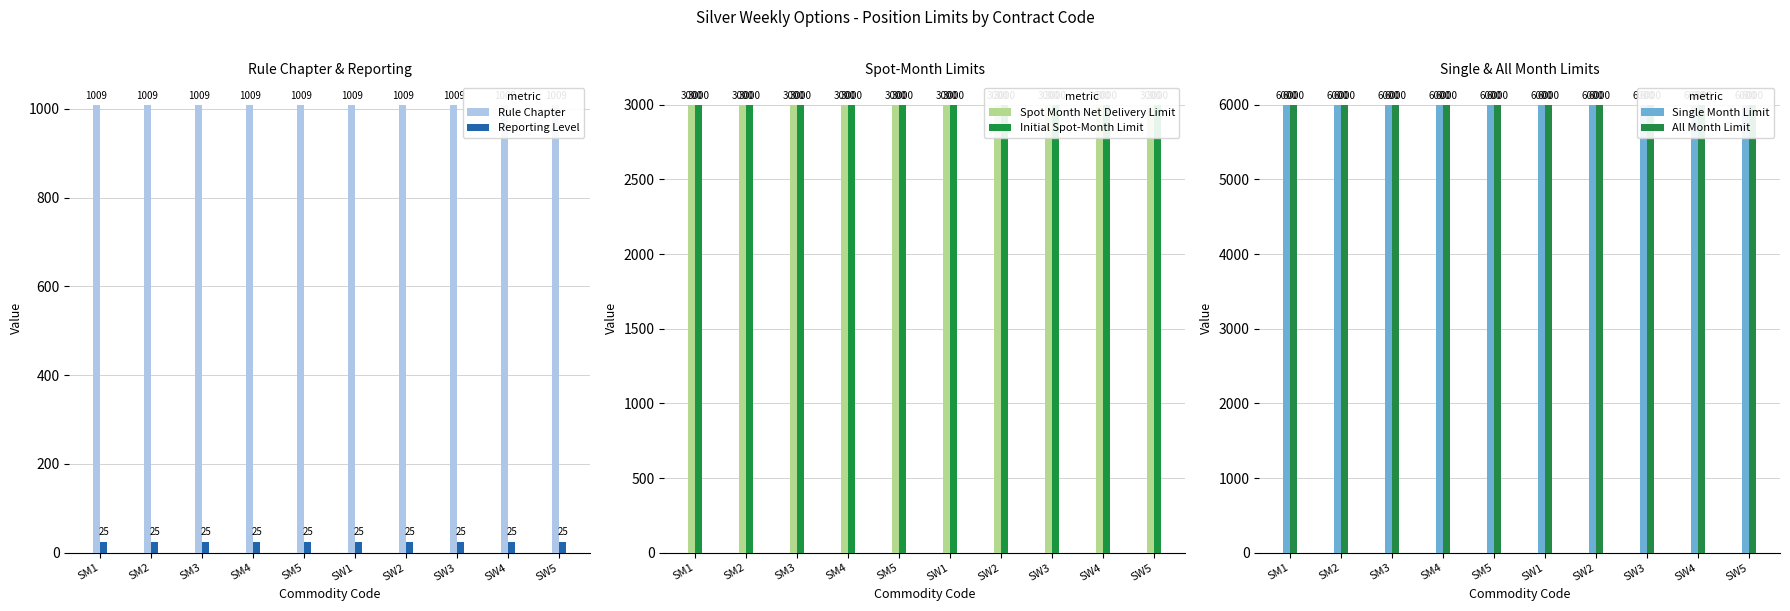

The value of Reporting Level at SW1 is 25. True or false?

True